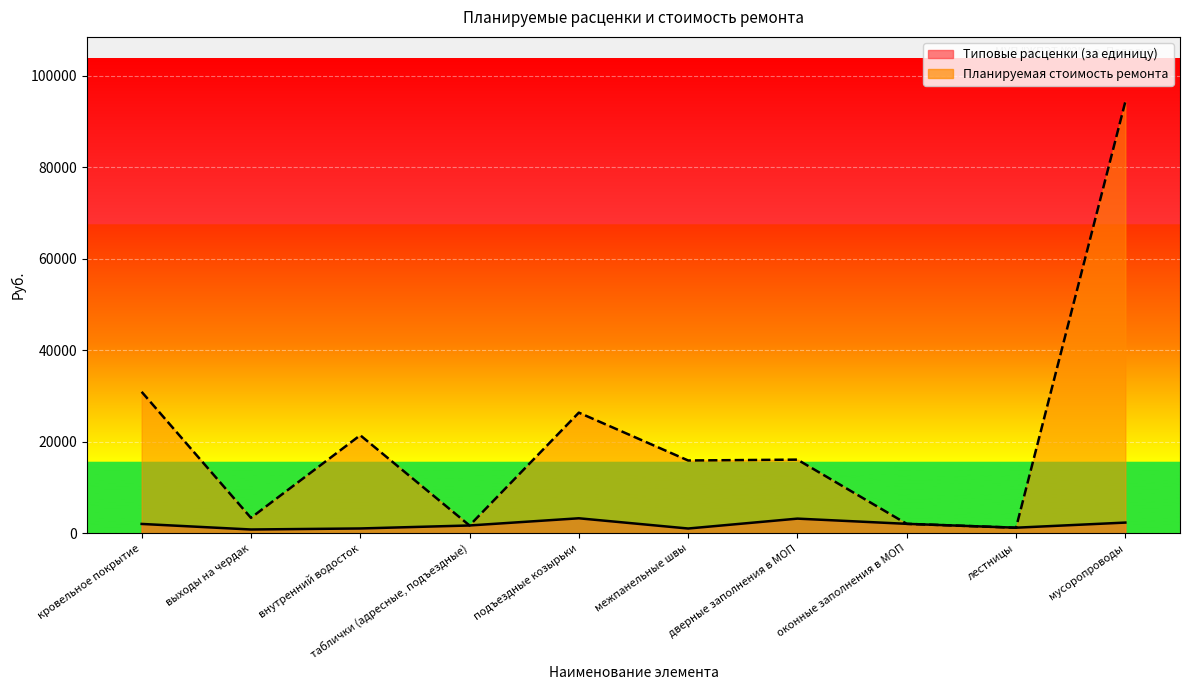

How many interior local valleys does the Типовые расценки (за единицу) series have?

3